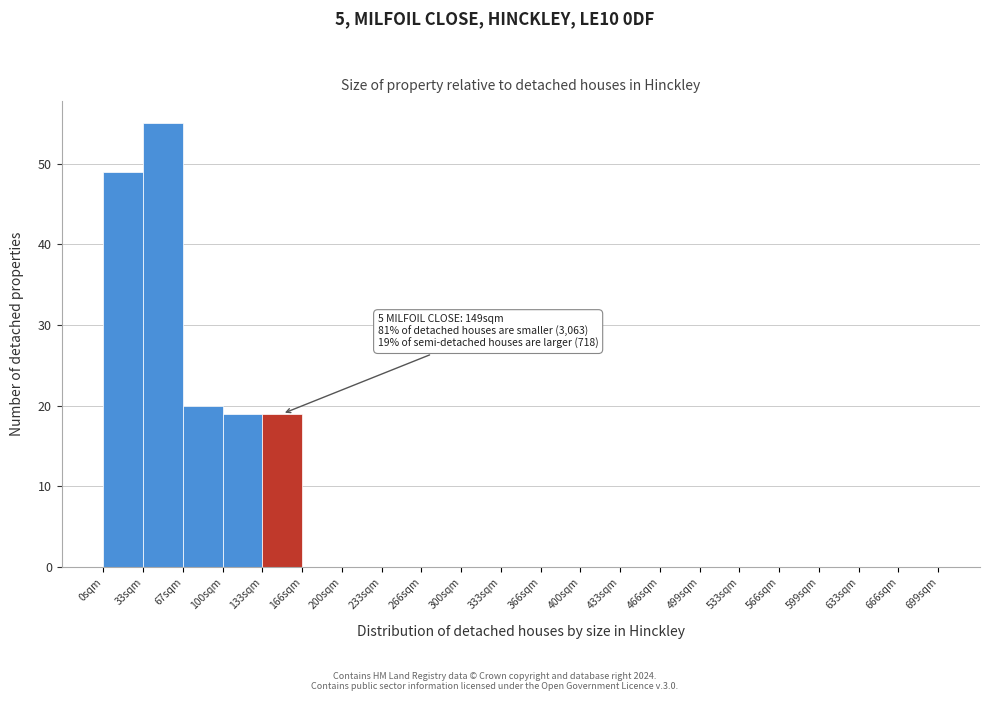

Over which range of the x-axis is the bar tallest?

35 to 65